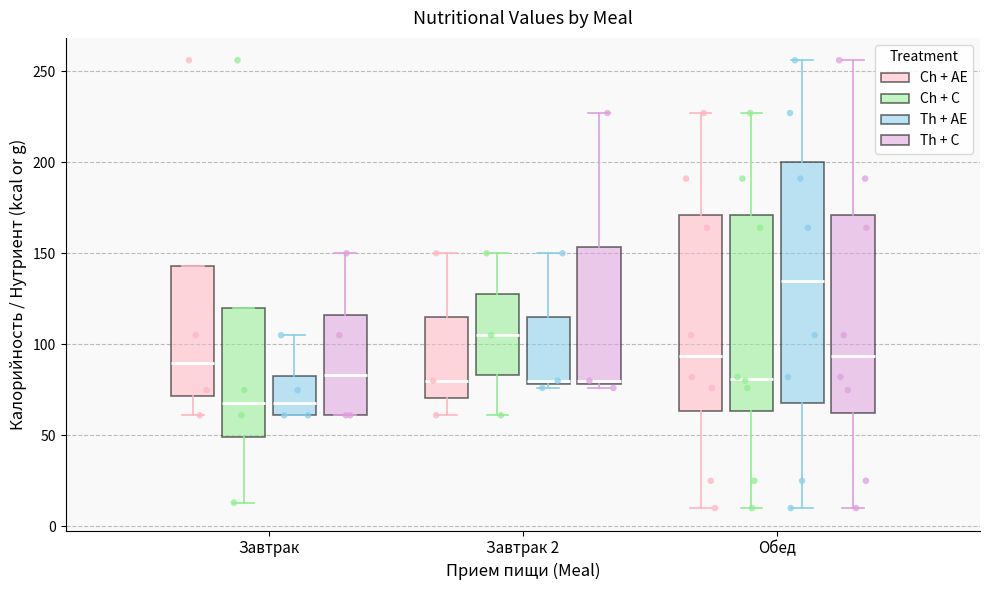

Where does the lower whisker of the box for Завтрак (Ch + AE) end on the y-axis? The values are not printed on the chart, so give them approximately, as read against the axis.

60